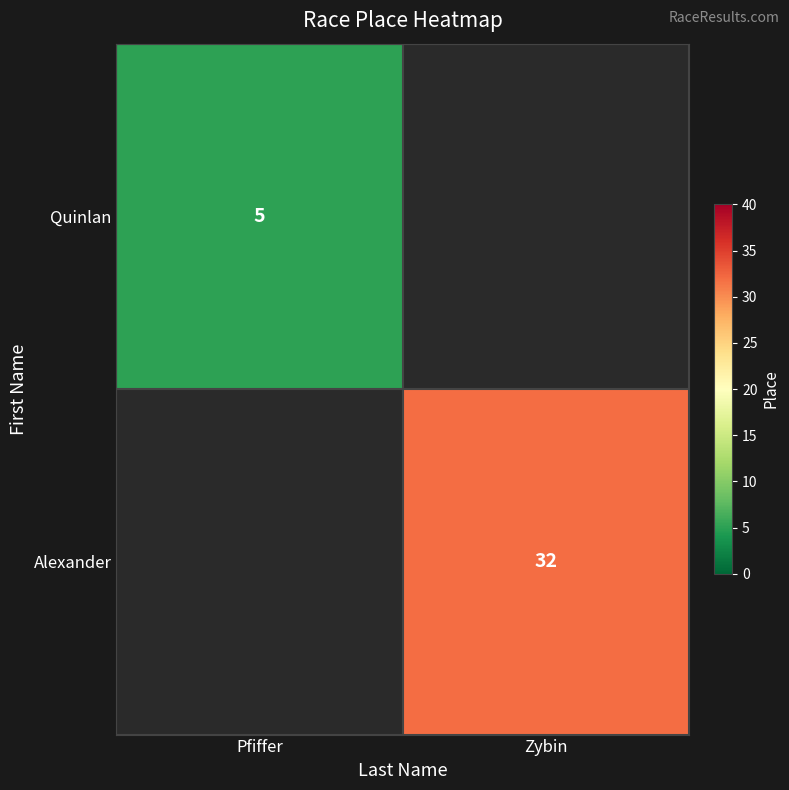

The value of Quinlan at Pfiffer is 2. True or false?

False